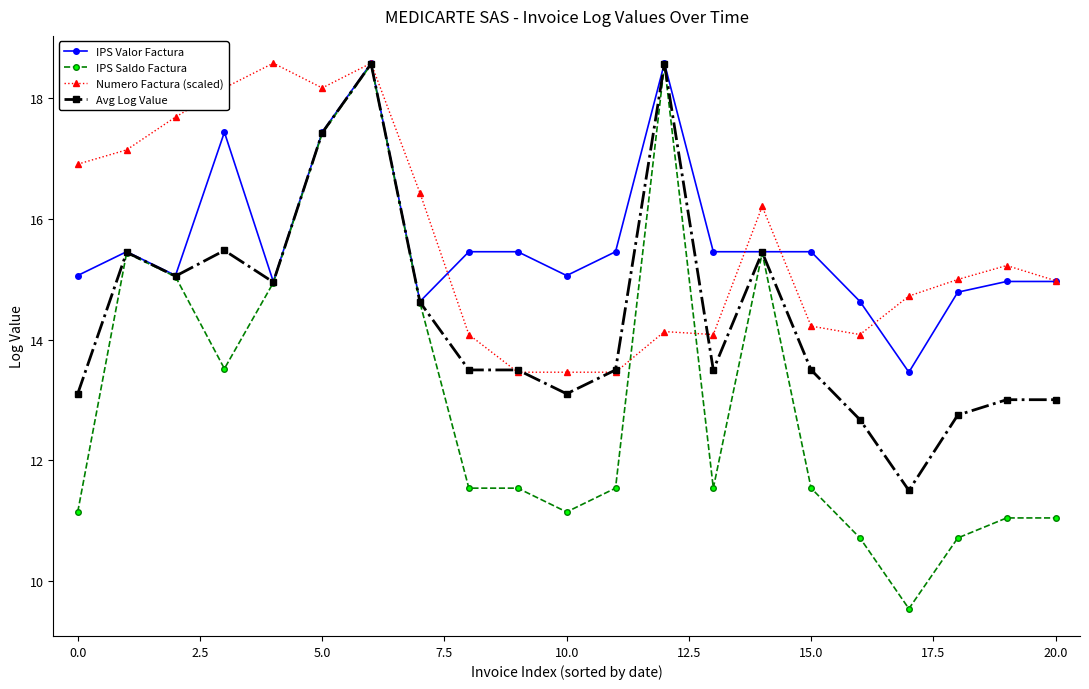

What is the value of the IPS Valor Factura point at the 8th from the left?

14.6